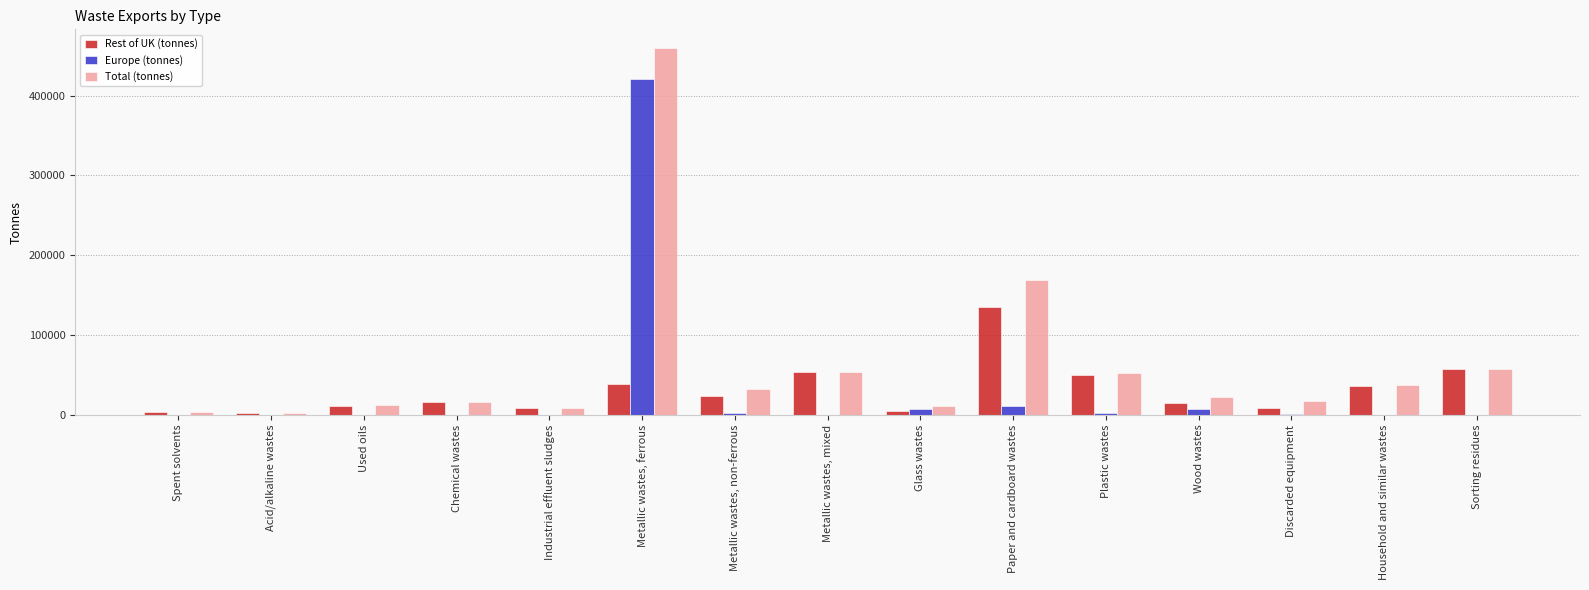

The value of Europe (tonnes) at Spent solvents is 0.0. True or false?

True